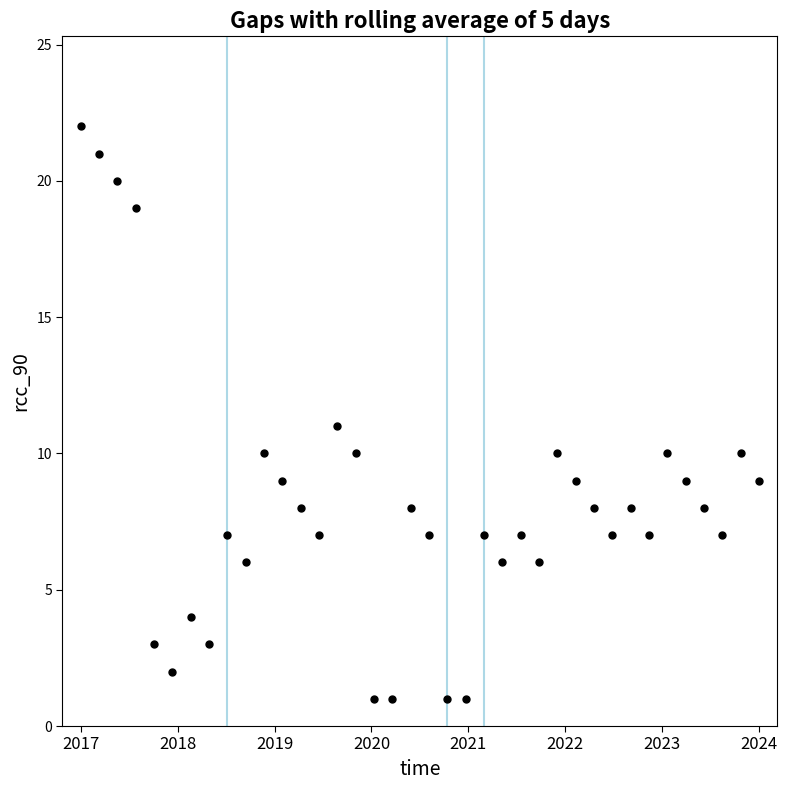

What is the range of X values (max minus min)?

37